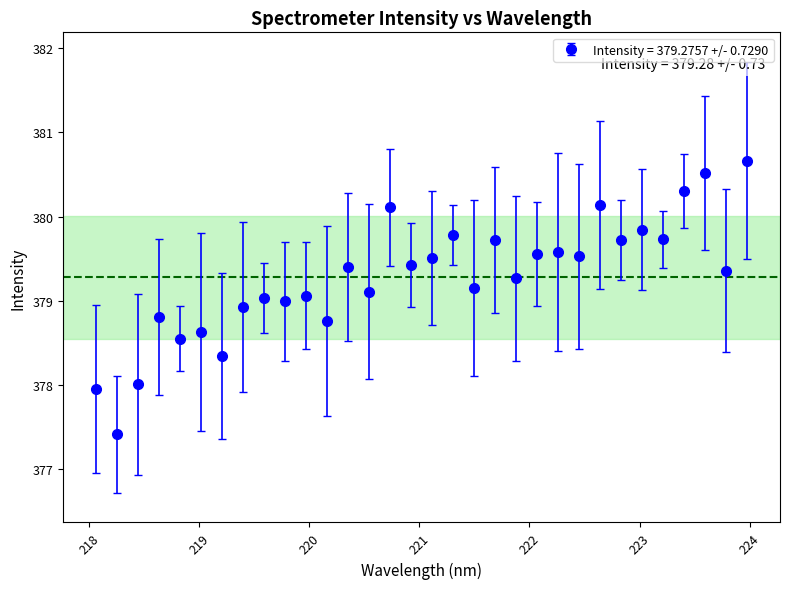

What is the difference between the second highest and minimum values?

3.1